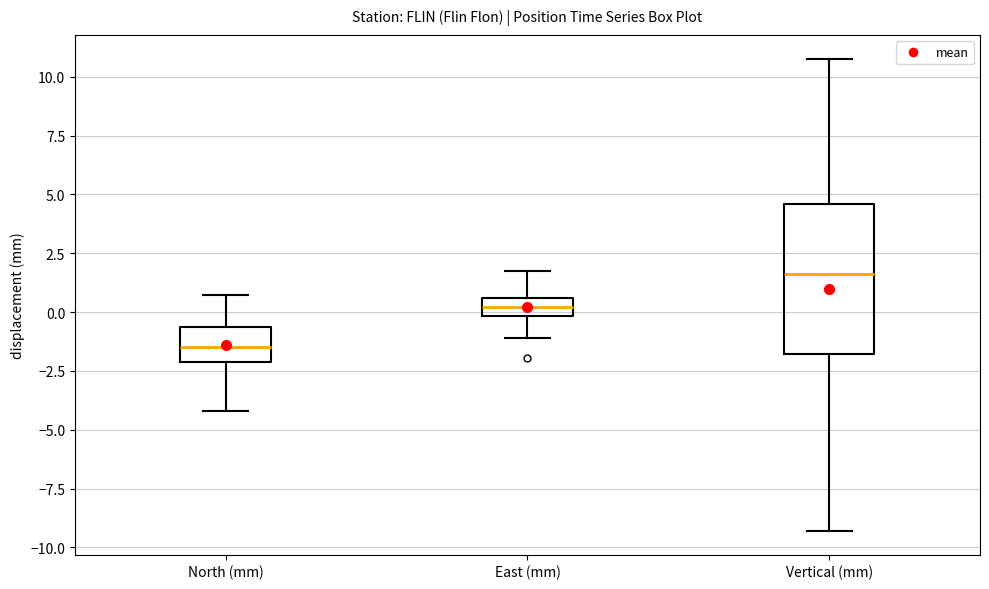

Which box has the lowest median line?

North (mm)